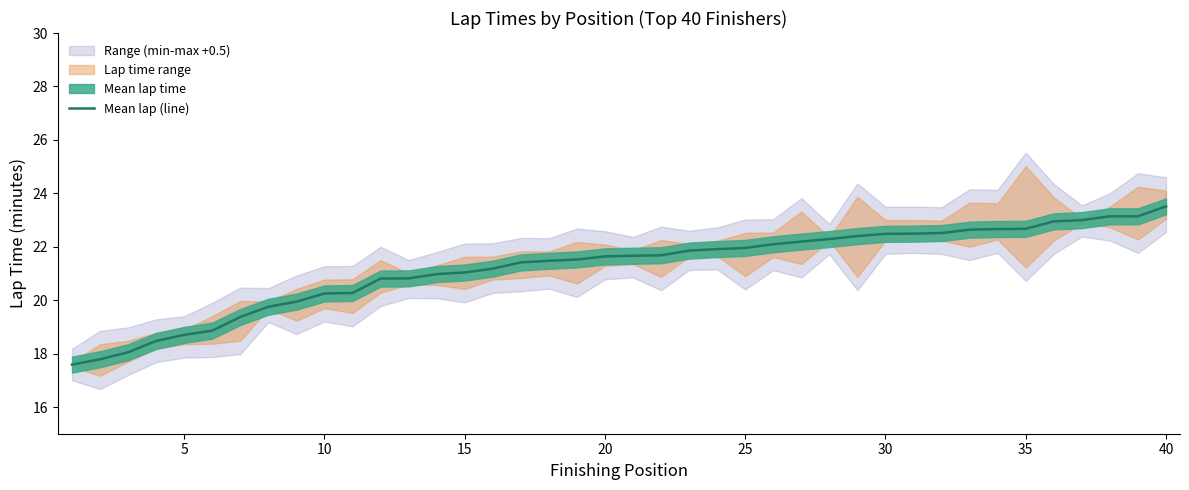

Reading right to left, extract all data points from this chart.

23.5	23.1	23.1	23.0	23.0	22.7	22.7	22.6	22.5	22.5	22.5	22.4	22.3	22.2	22.1	22.0	21.9	21.9	21.7	21.7	21.6	21.5	21.5	21.4	21.2	21.0	21.0	20.8	20.8	20.3	20.2	19.9	19.8	19.4	18.9	18.7	18.5	18.1	17.8	17.6